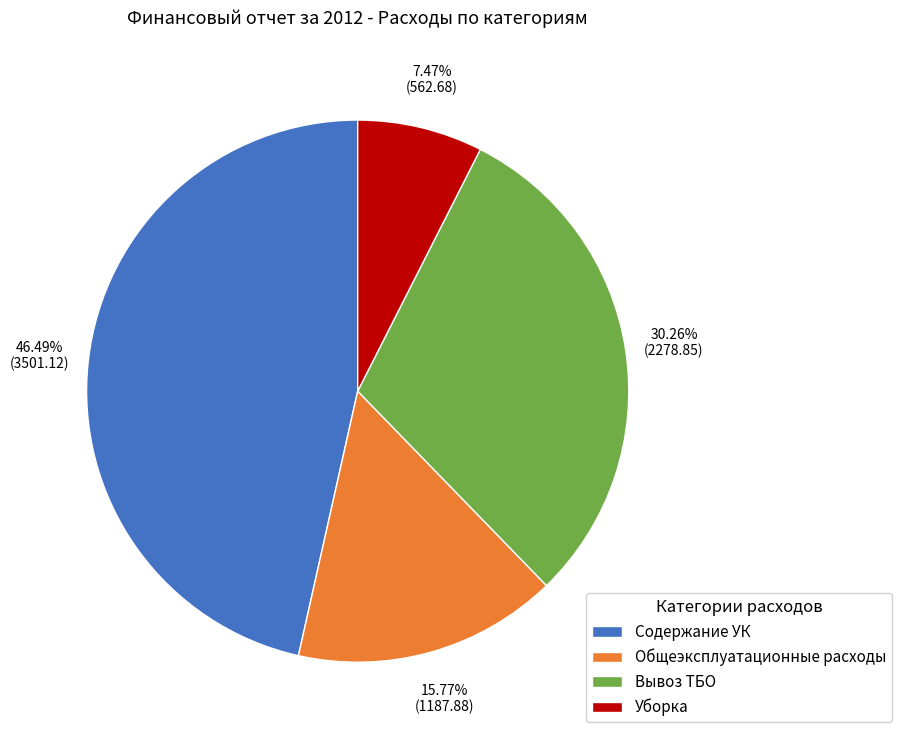

Which category has the biggest portion of the pie?

Содержание УК